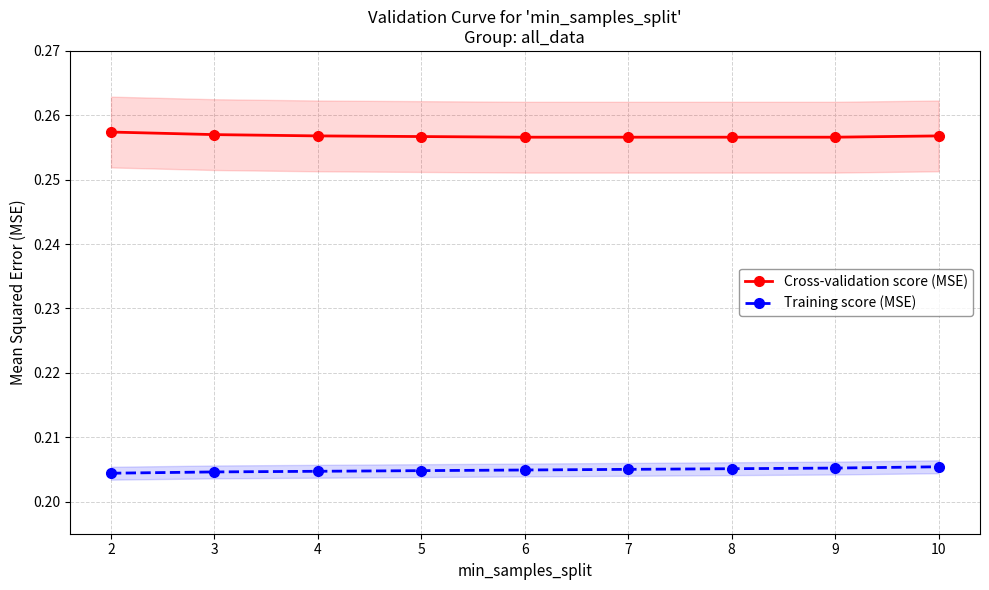

Reading right to left, list all the values displayed in this chart.

Cross-validation score (MSE): 10=0.3	9=0.3	8=0.3	7=0.3	6=0.3	5=0.3	4=0.3	3=0.3	2=0.3
Training score (MSE): 10=0.2	9=0.2	8=0.2	7=0.2	6=0.2	5=0.2	4=0.2	3=0.2	2=0.2